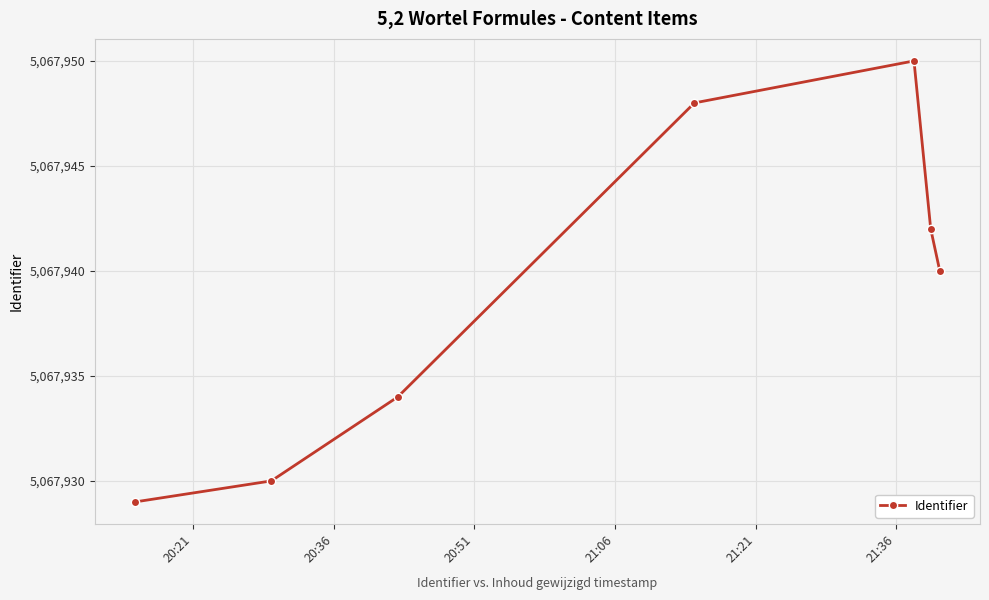

What is the average value?

5067939